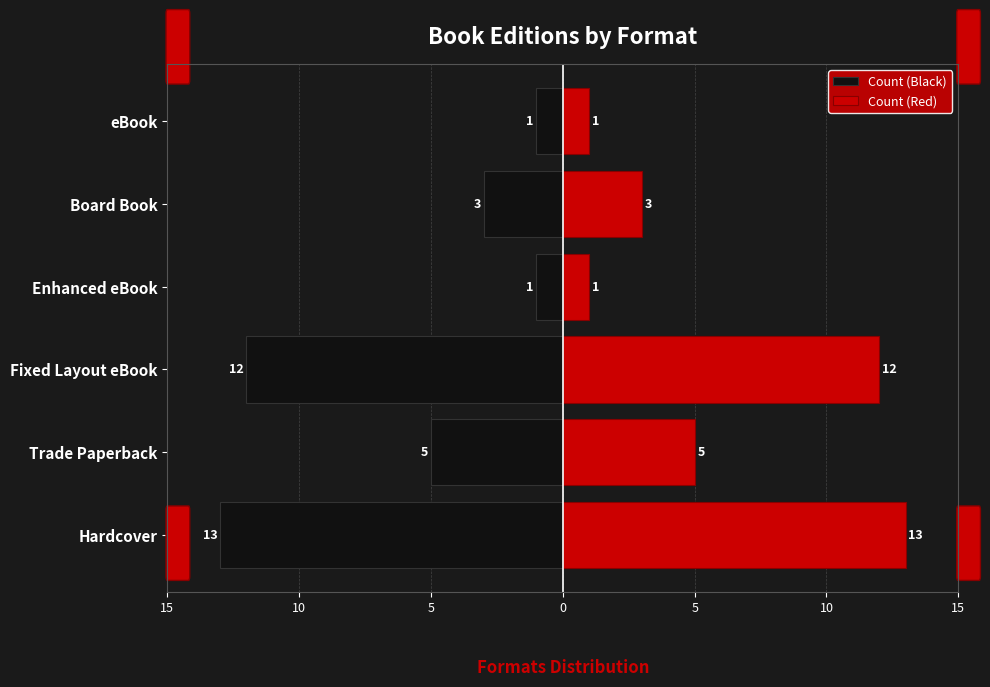

Which series changed the most between 5 and 5?

Count (Black)